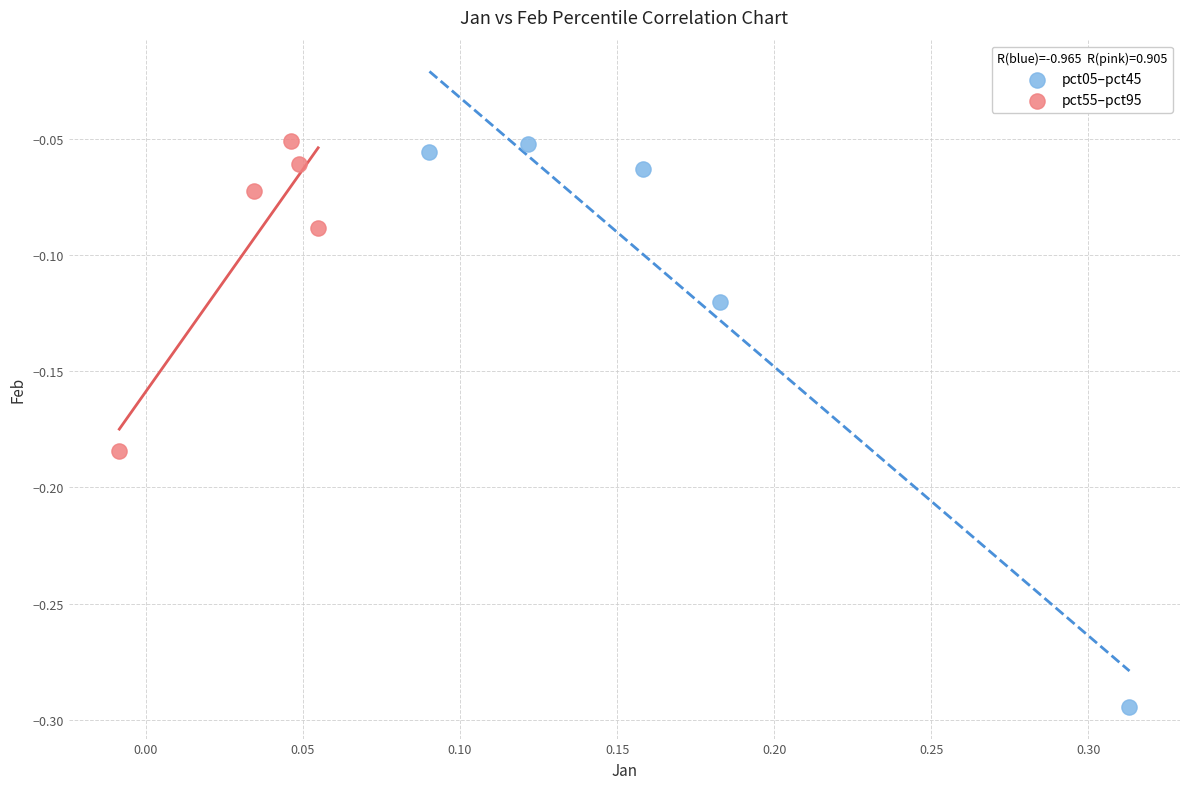

Which series has the largest Y range (max minus min)?

pct05–pct45